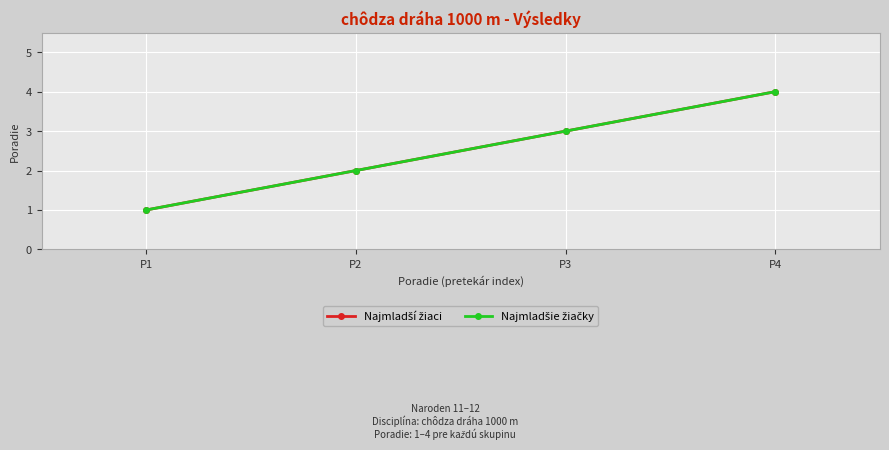

True or false: Najmladší žiaci has a value of 7 at P4.

False